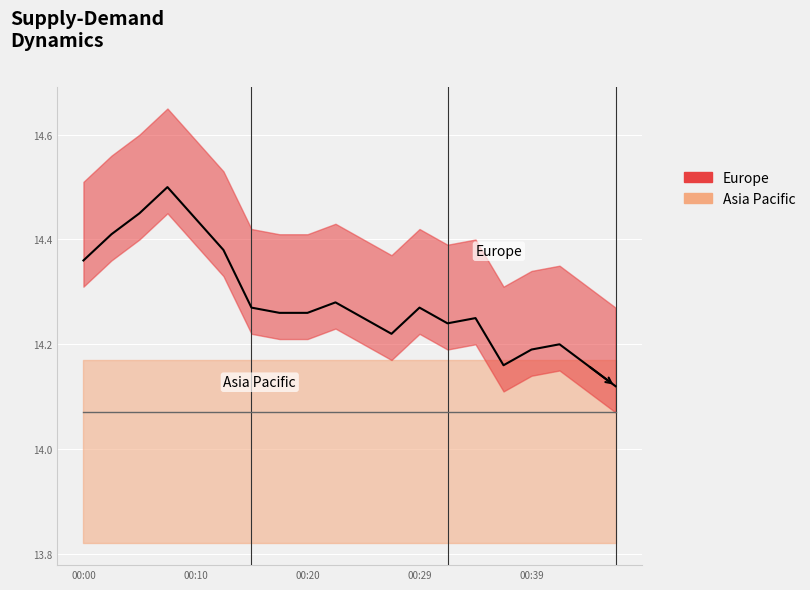

How many data points does each series have?

20